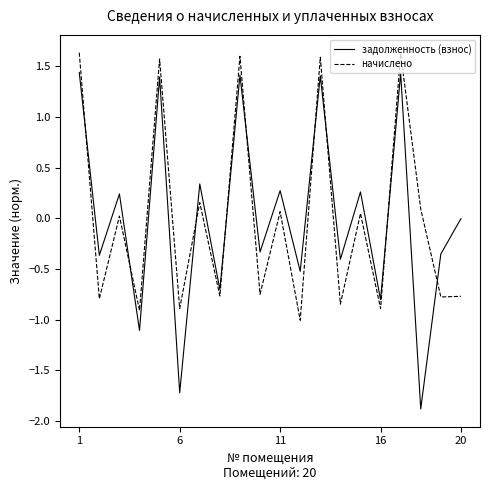

List the series in order of their peak value, lowest first.

задолженность (взнос), начислено